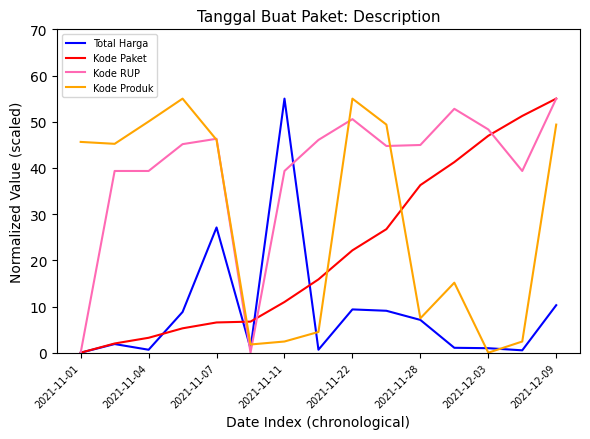

How many positive values does the Total Harga series have?

14